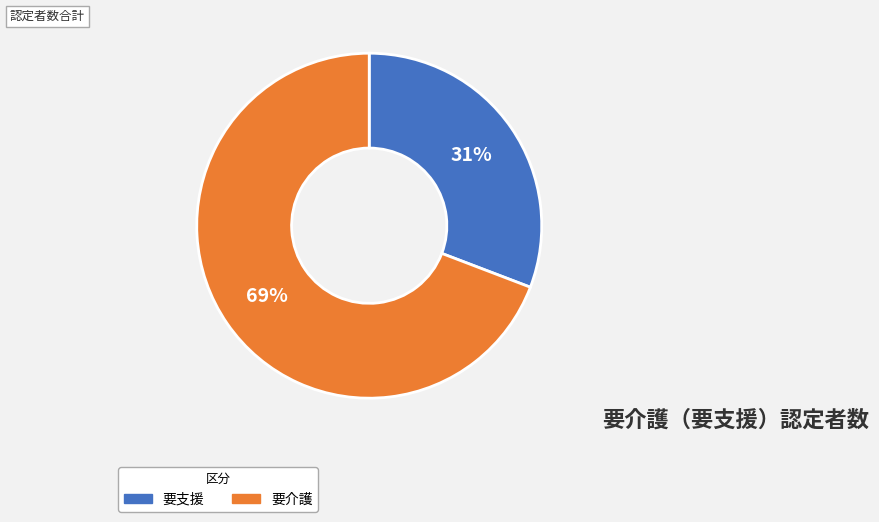

To the nearest percent, what percentage of the pie is 要介護?

69%